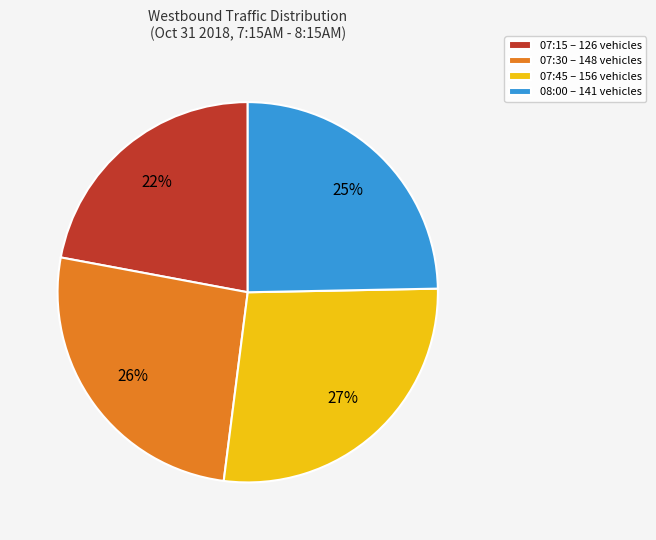

Is there any slice that represents more than half of the pie?

No